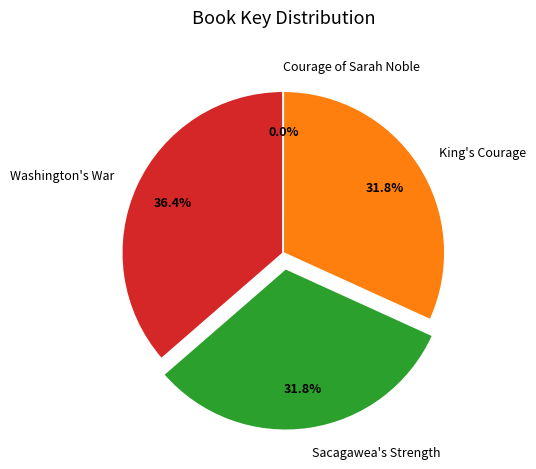

Does any single category account for the majority?

No